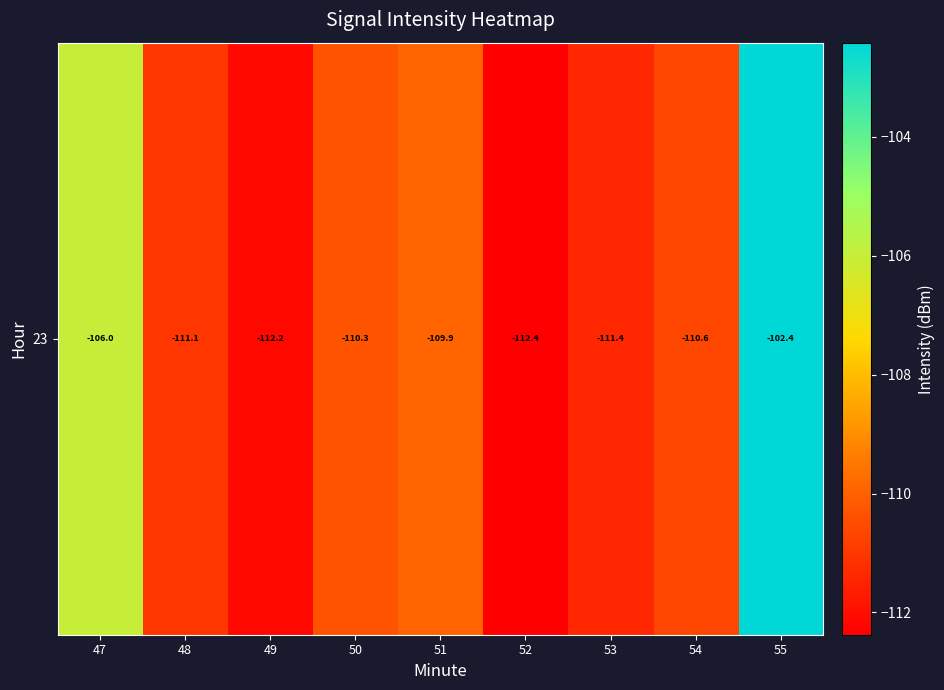

Reading left to right, transcribe all the data shown in this chart.

47=-106.0	48=-111.1	49=-112.2	50=-110.3	51=-109.9	52=-112.4	53=-111.4	54=-110.6	55=-102.4